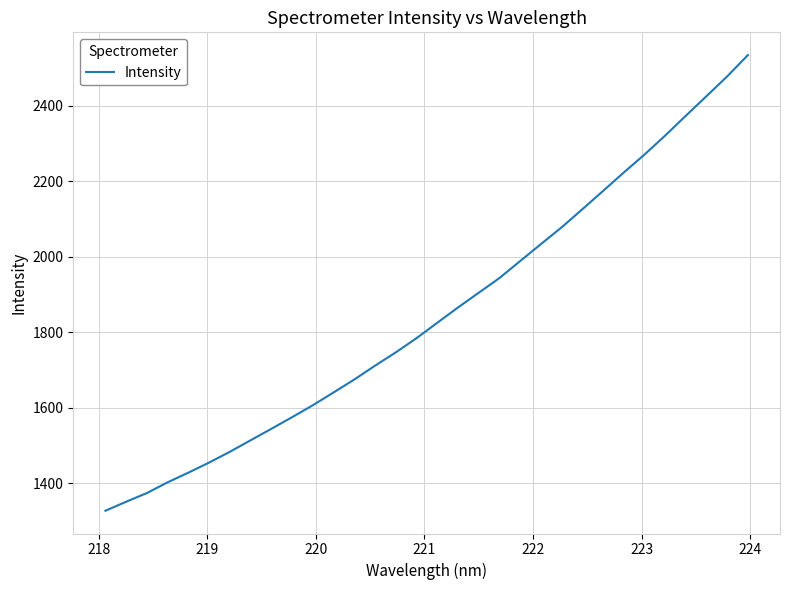

What is the minimum value shown in the chart?

1326.8